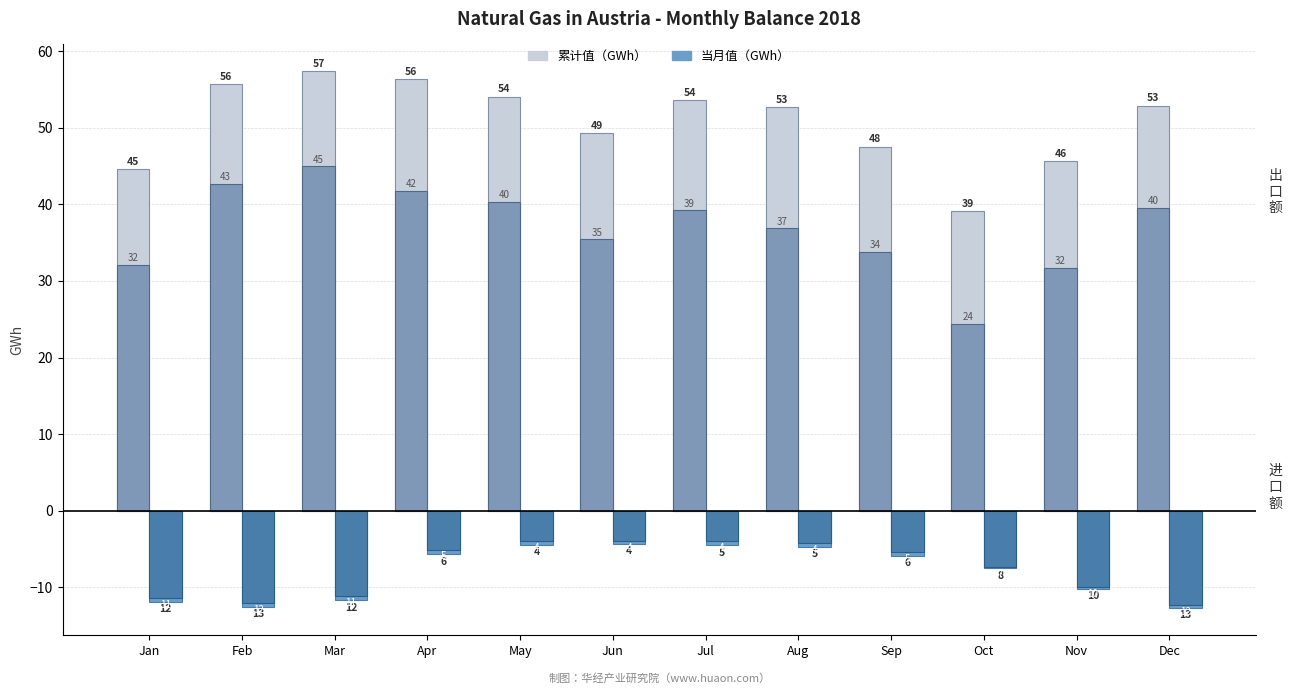

Rank the series by their average value, from highest to lowest.

累计值（万美元）, 当月值（万美元）